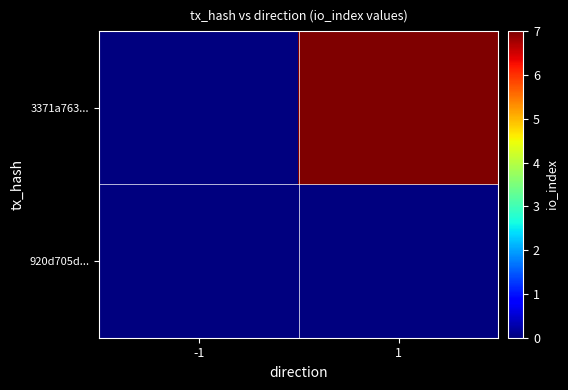

At how many categories does at least one series exceed 4?

1